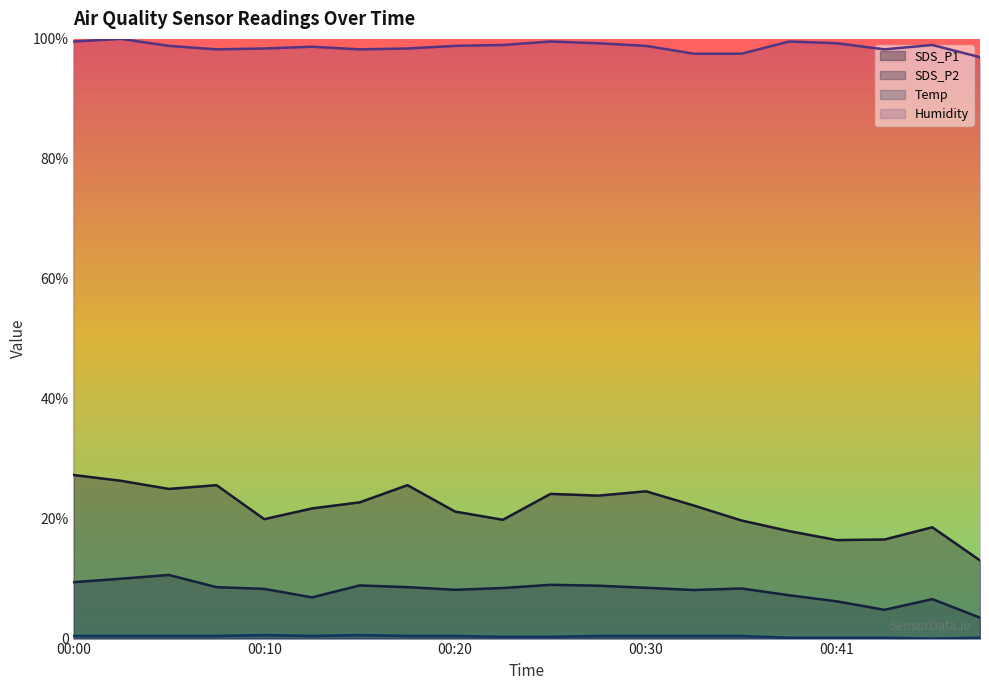

Does the chart display data point markers on the line(s)?

No